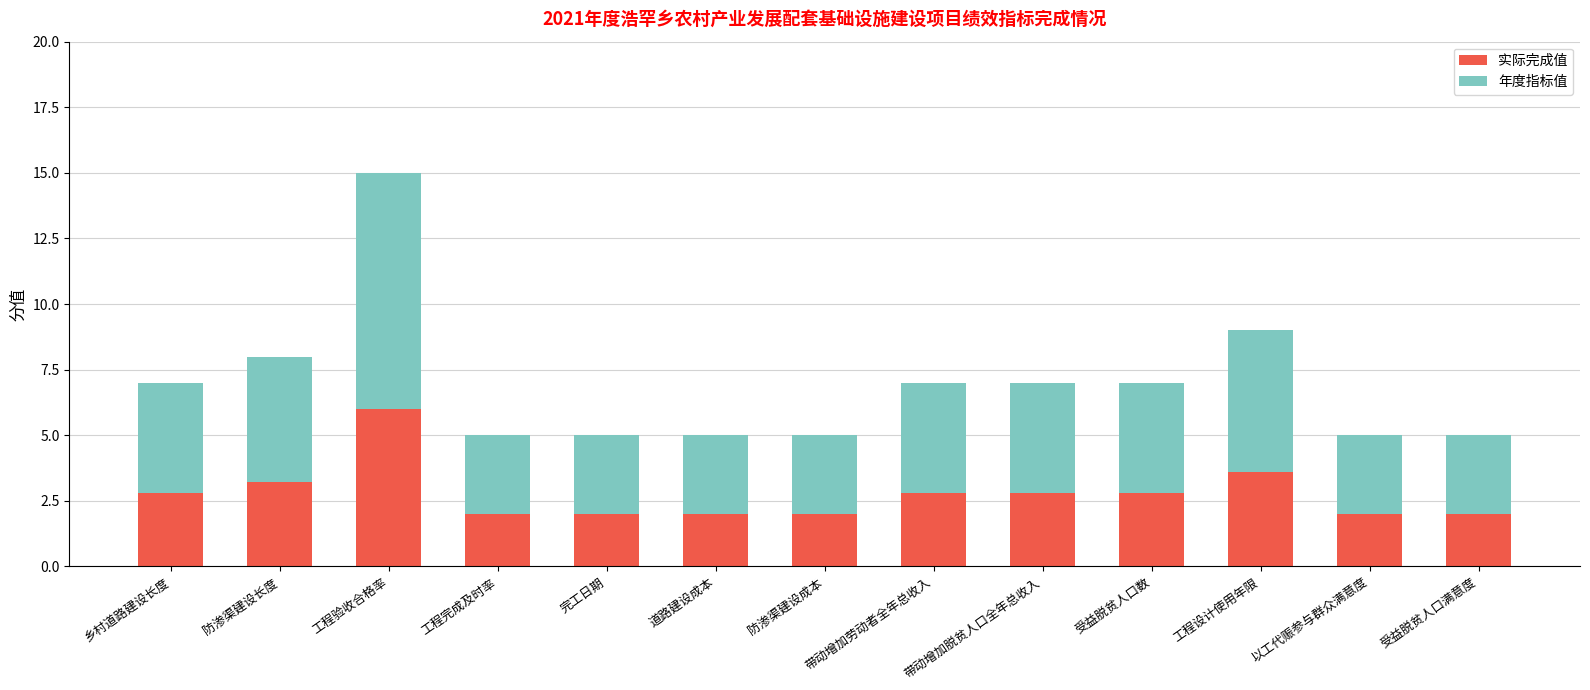

What is the maximum value for 实际完成值?

6.0